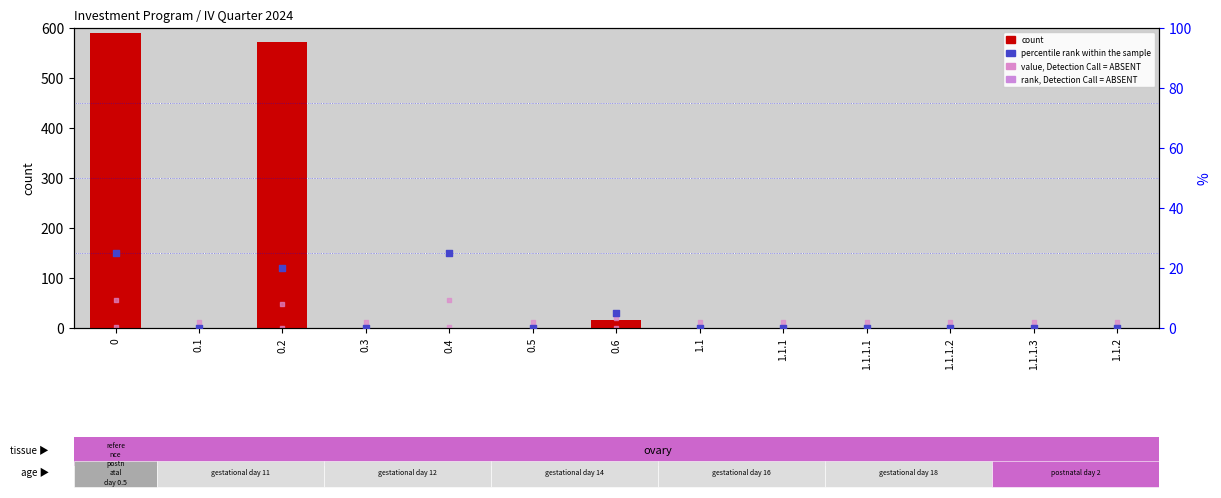

Which series reaches the maximum Y coordinate?

count